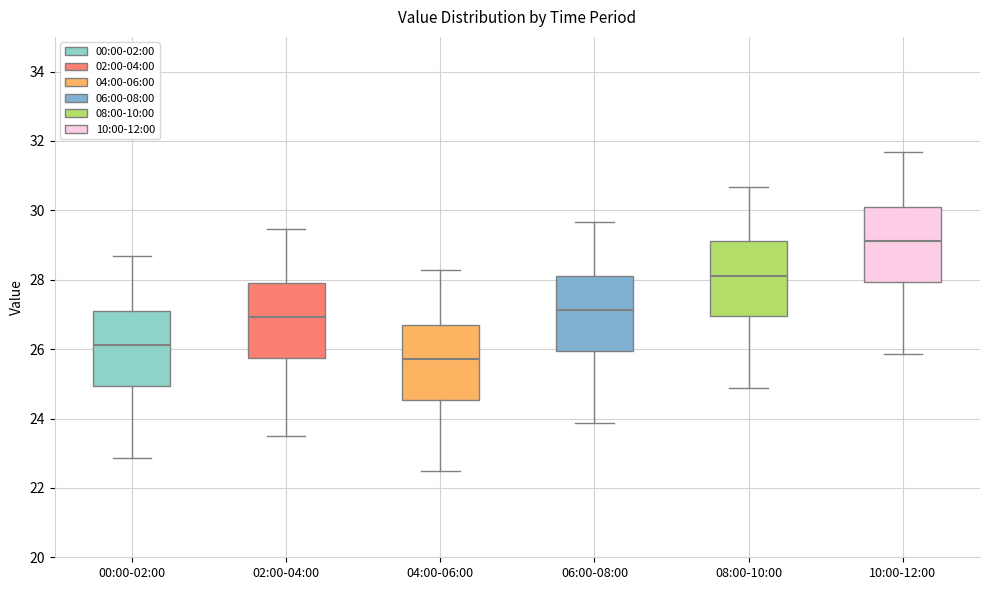

Which box's median line is the highest?

10:00-12:00